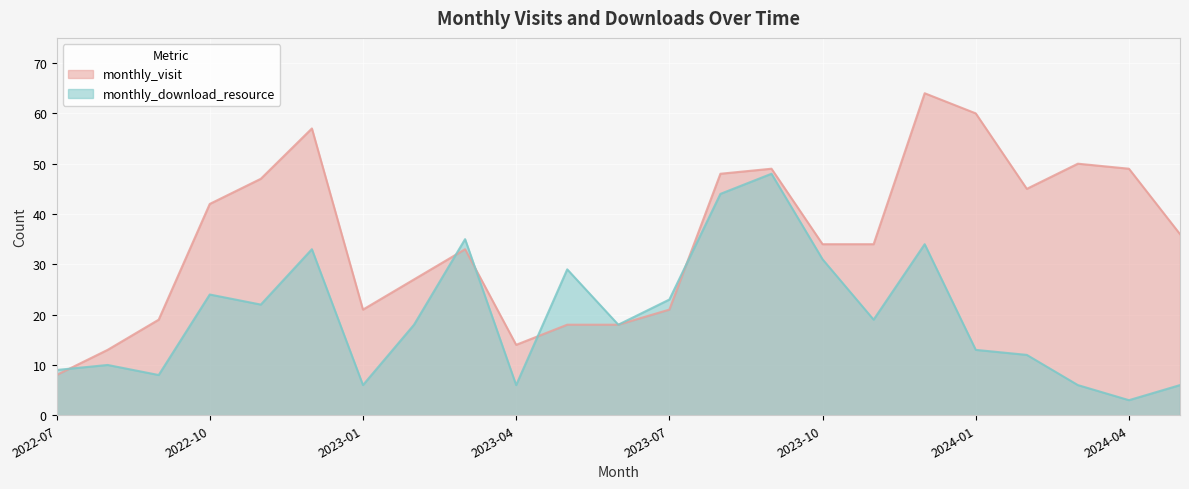

What is the maximum value for monthly_download_resource?

48